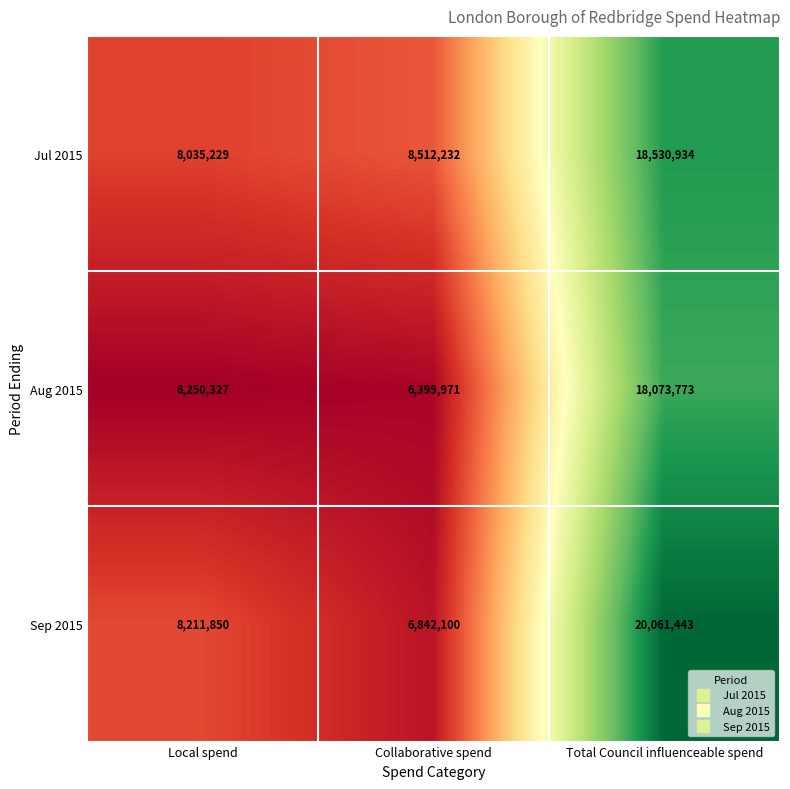

Where is Jul 2015 nearest to the value 13283081?

Collaborative spend